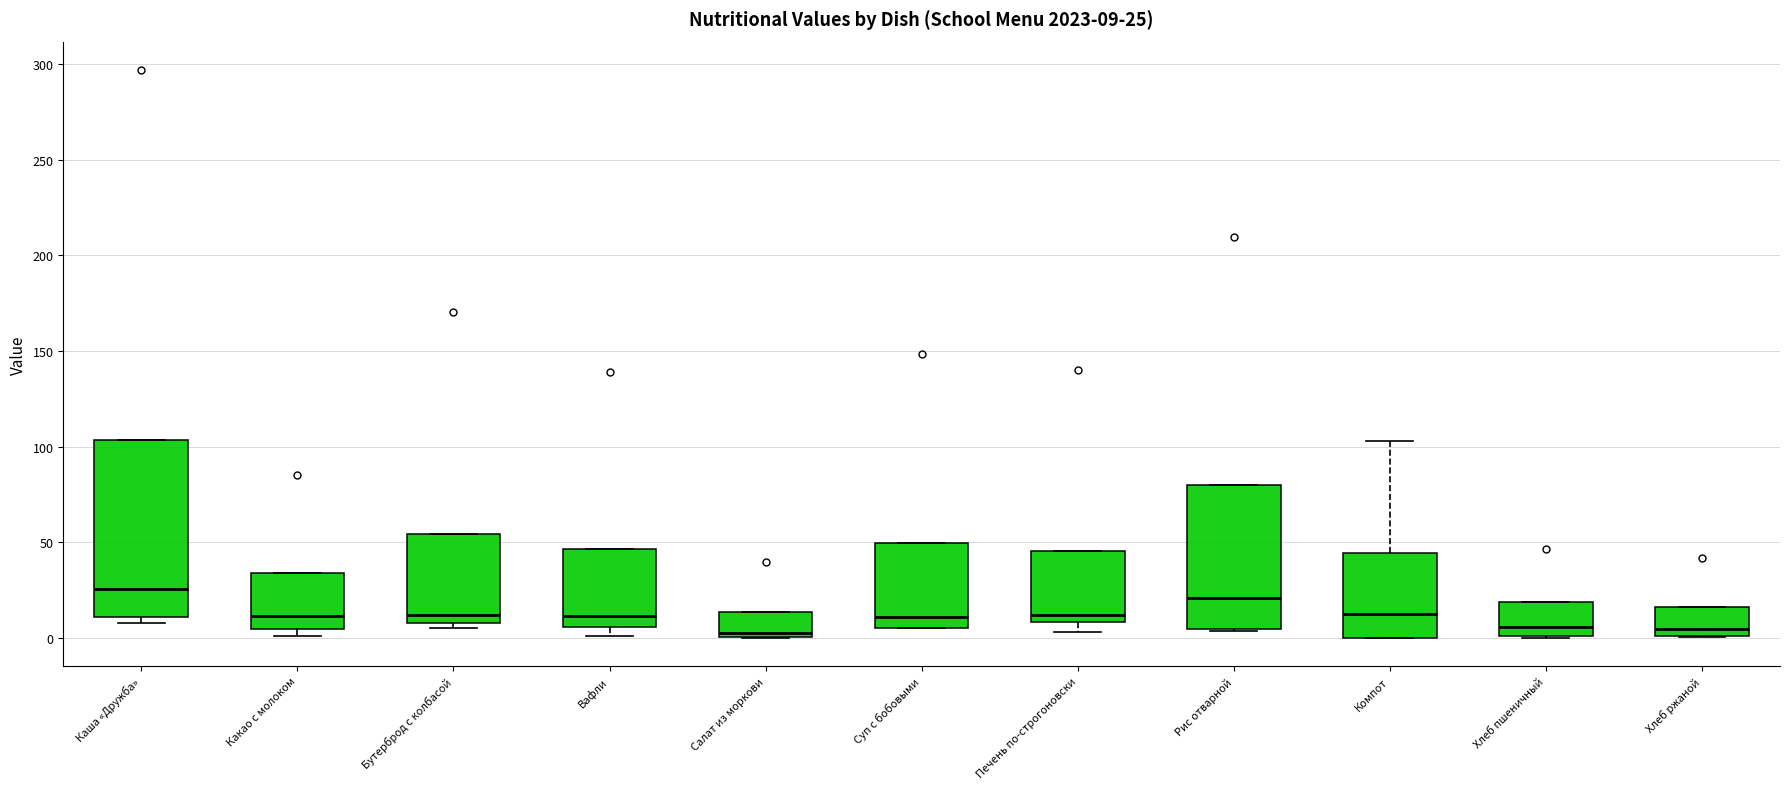

Which box is the tallest, from its lower edge to its upper edge?

Каша «Дружба»